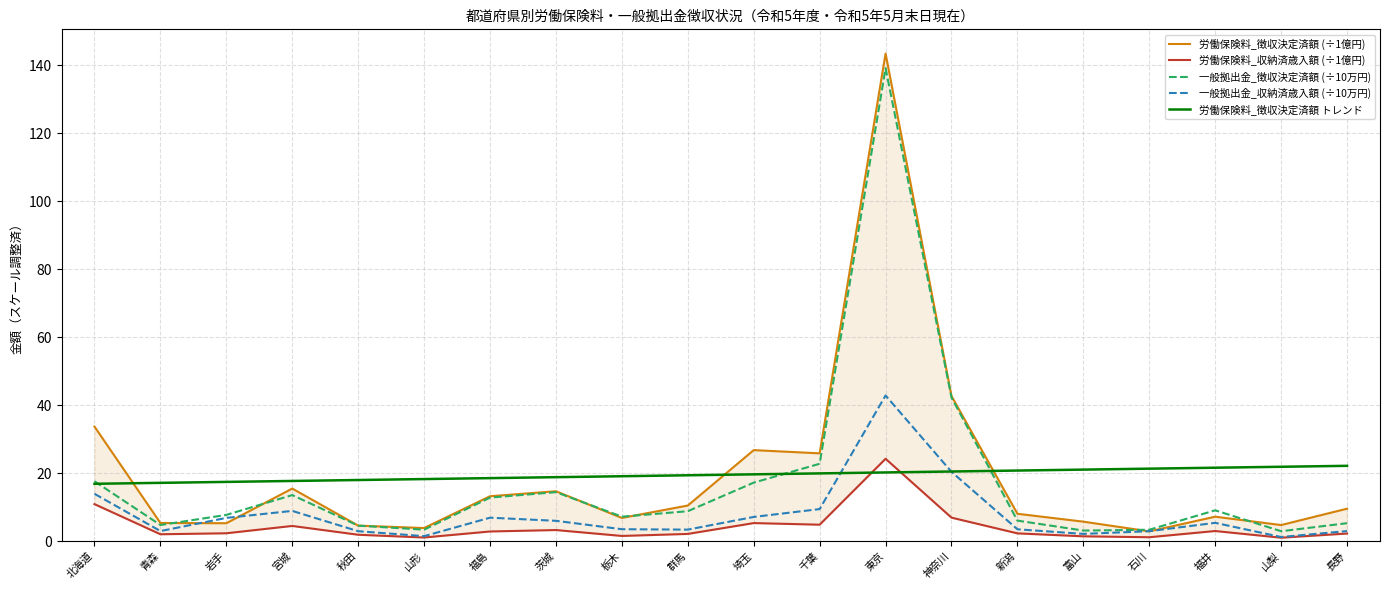

At which label is 労働保険料_徴収決定済額 トレンド closest to 19?

栃木